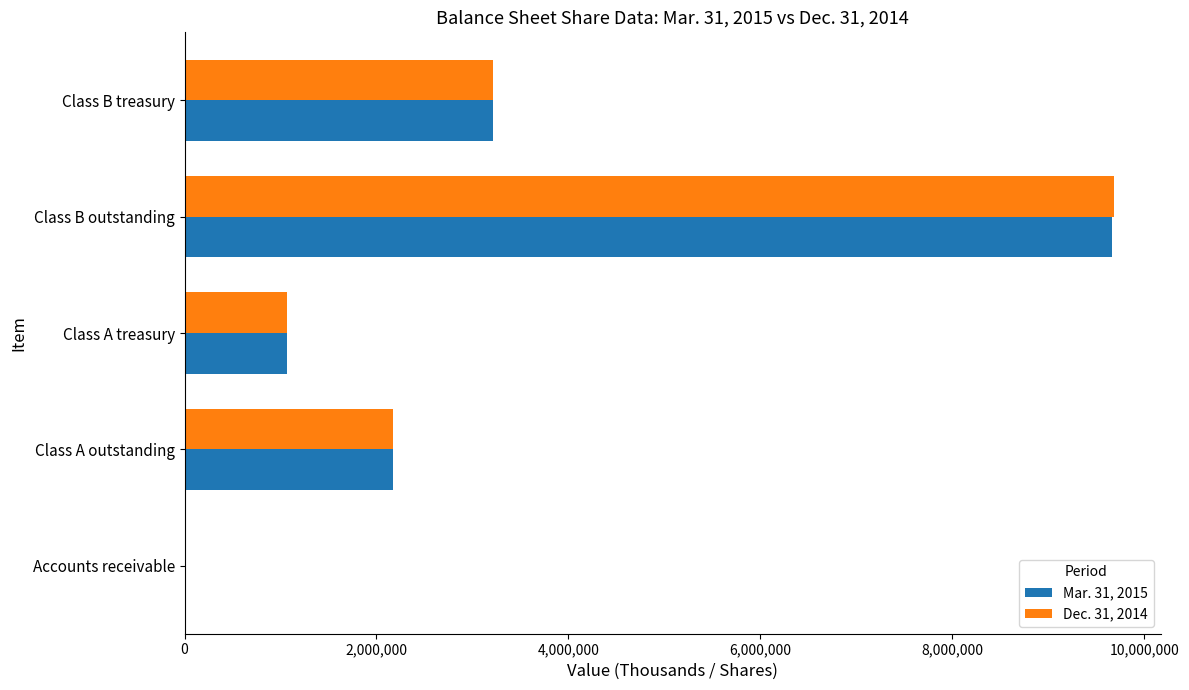

How many Mar. 31, 2015 values are between 1072769 and 3218307?

3